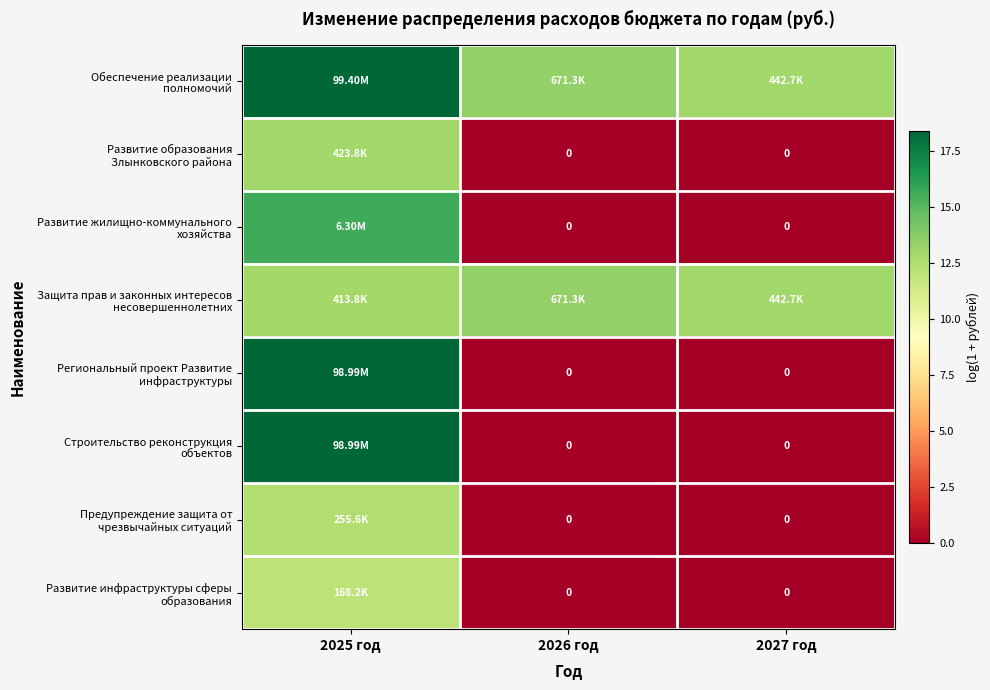

What is the spread (max minus min) of values at 2025 год?

6.4